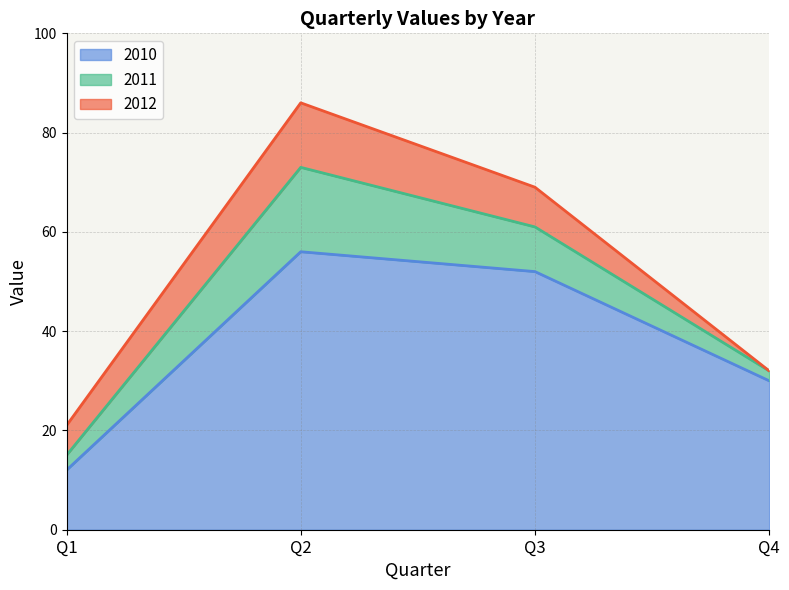

Where is 2010 nearest to the value 34?

Q4